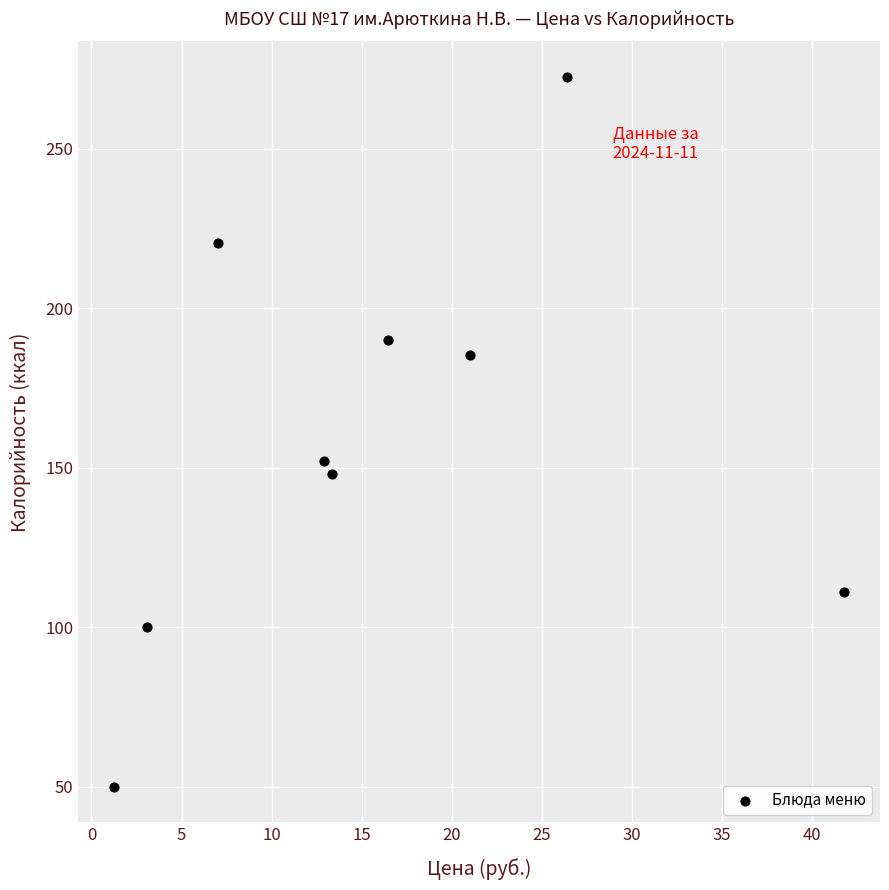

What Y value in the scatter plot is closest to 161?

152.0